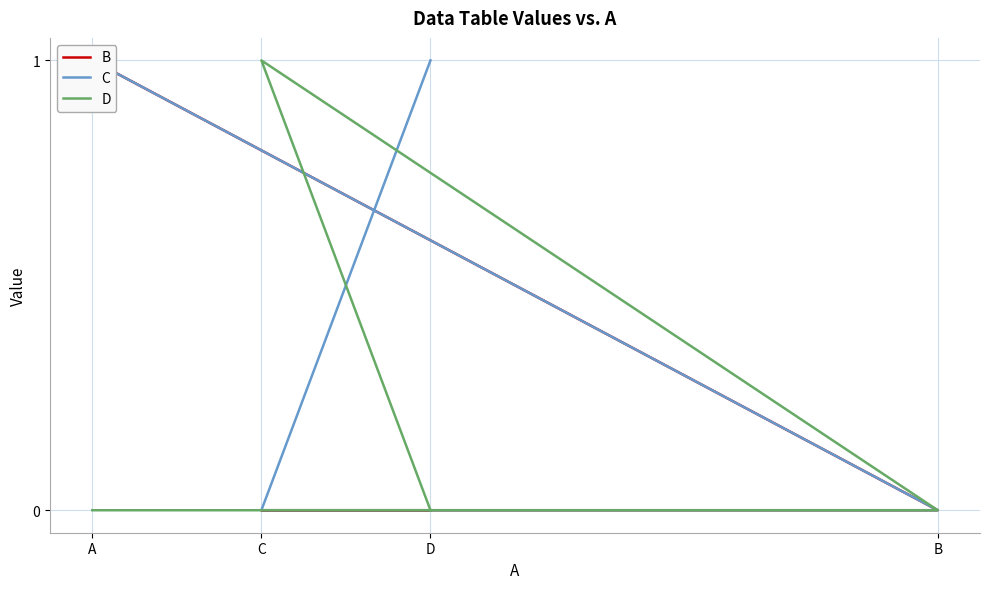

Reading right to left, list all the values displayed in this chart.

B: D=0	C=0	B=0	A=1
C: D=1	C=0	B=0	A=1
D: D=0	C=1	B=0	A=0